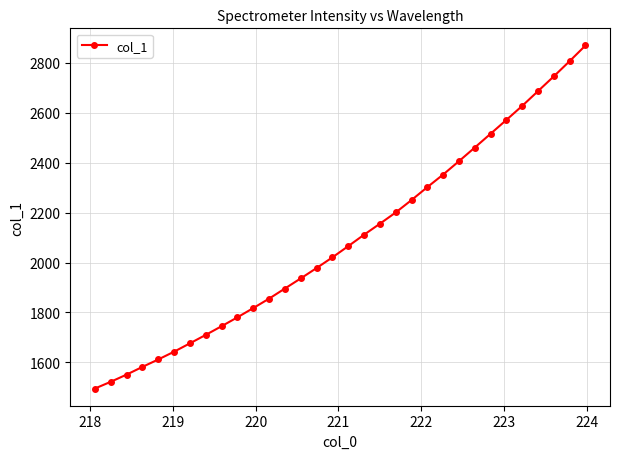

What is the sum of all values?

66947.0